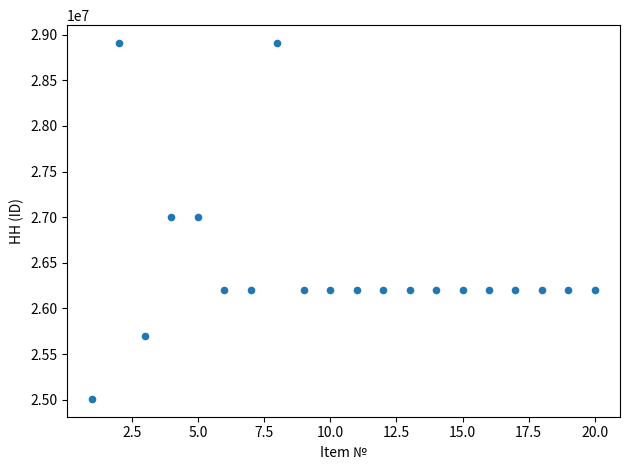

What is the range of Y values (max minus min)?

3900800